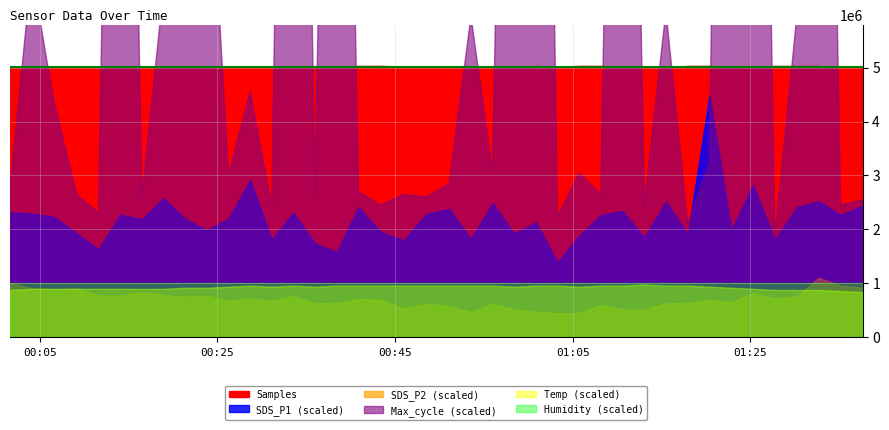

What is the sum of all SDS_P2 values?

112.8